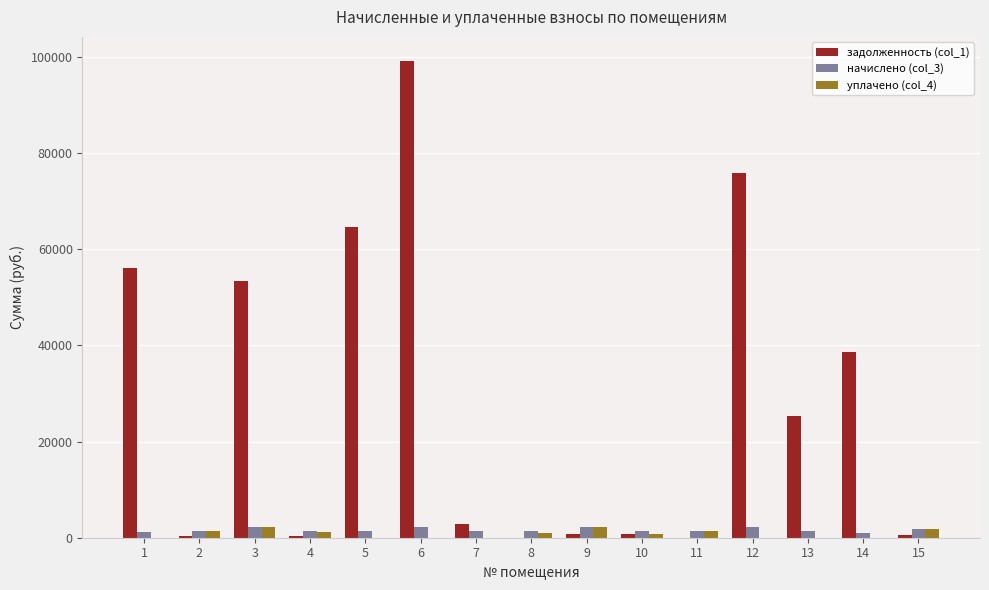

How many series are shown in this chart?

3